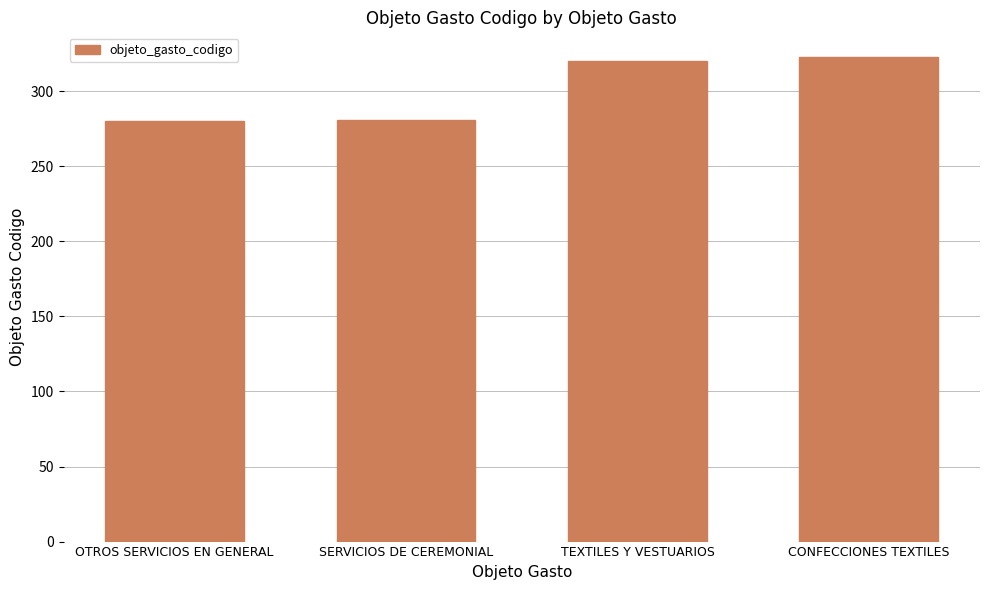

What is the approximate value at OTROS SERVICIOS EN GENERAL?

280